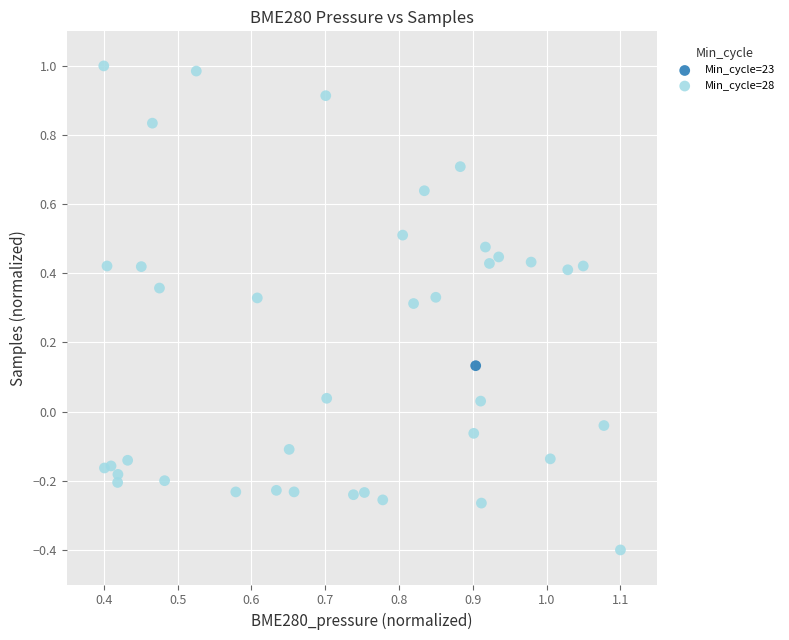

What are all the series names shown in the legend?

Min_cycle=23, Min_cycle=28